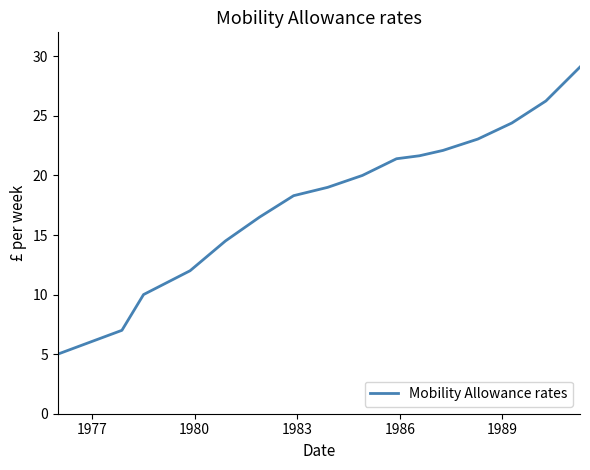

Is this an area chart (filled region under the line)?

No